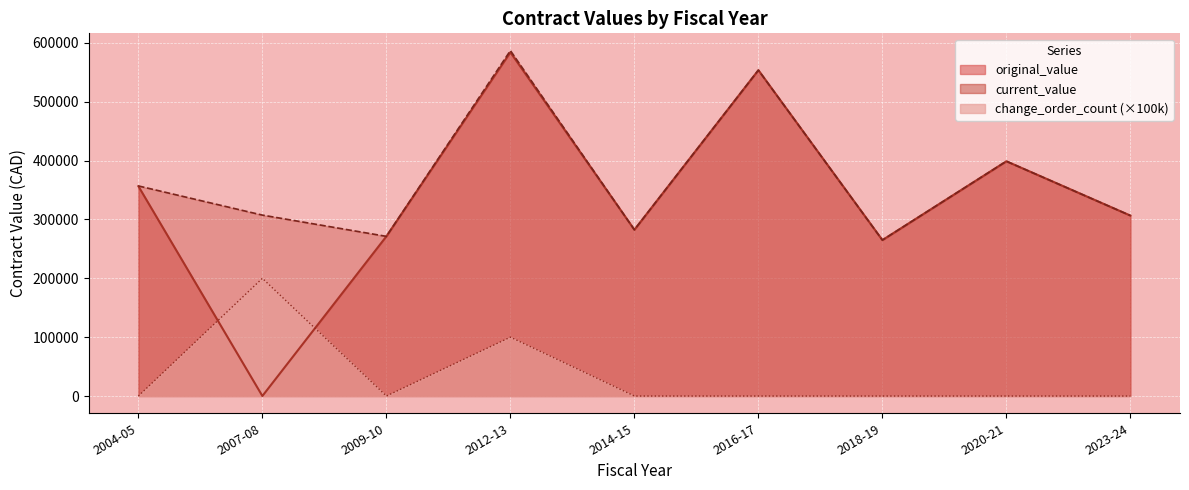

Reading right to left, extract all data points from this chart.

original_value: 2023-24=306570.0	2020-21=398866.0	2018-19=264929.0	2016-17=553650.2	2014-15=282483.0	2012-13=583937.5	2009-10=271260.0	2007-08=0.0	2004-05=356501.5
current_value: 2023-24=306570.0	2020-21=398866.0	2018-19=264929.0	2016-17=553650.2	2014-15=282483.0	2012-13=586887.5	2009-10=271260.0	2007-08=307371.8	2004-05=356951.5
change_order_count: 2023-24=0.0	2020-21=0.0	2018-19=0.0	2016-17=0.0	2014-15=0.0	2012-13=100000.0	2009-10=0.0	2007-08=200000.0	2004-05=0.0